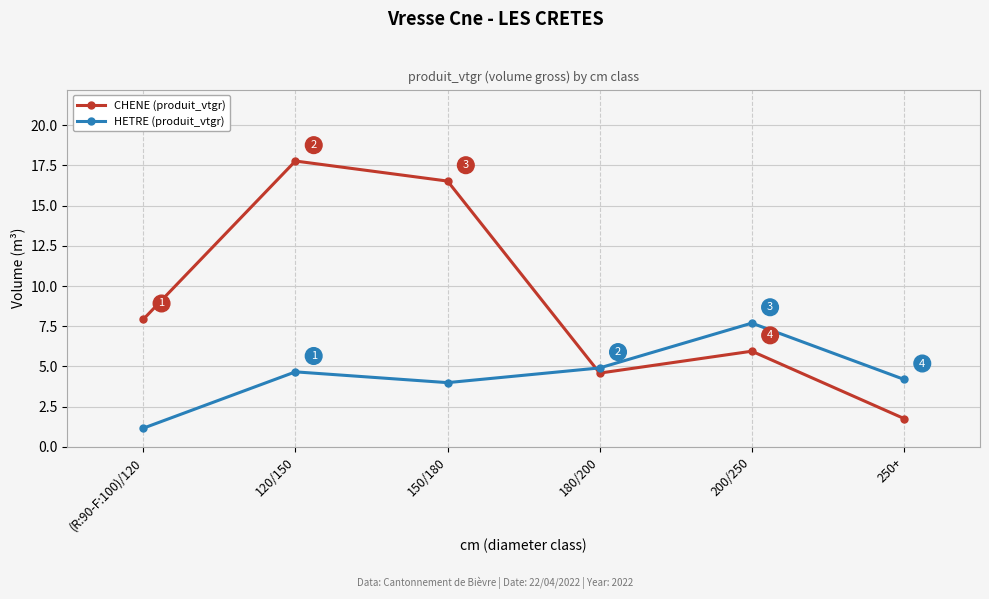

Is the value of CHENE (produit_vtgr) at 250+ greater than the value of HETRE (produit_vtgr) at (R:90-F:100)/120?

Yes